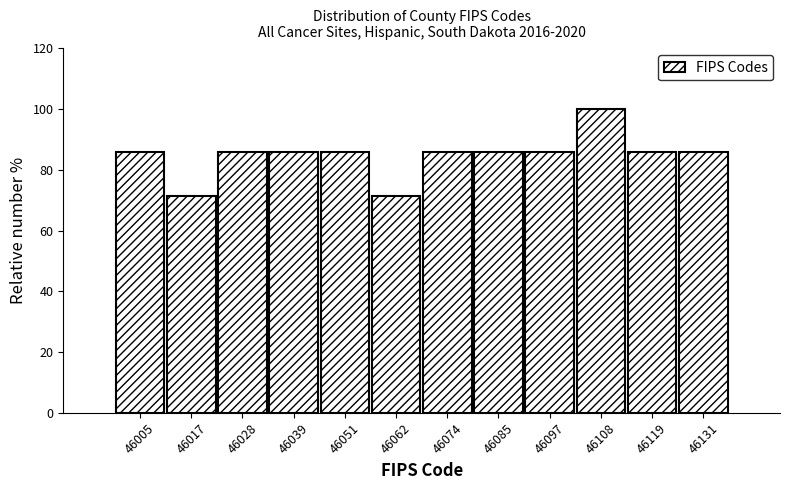

Over which range of the x-axis is the bar tallest?

46102 to 46114